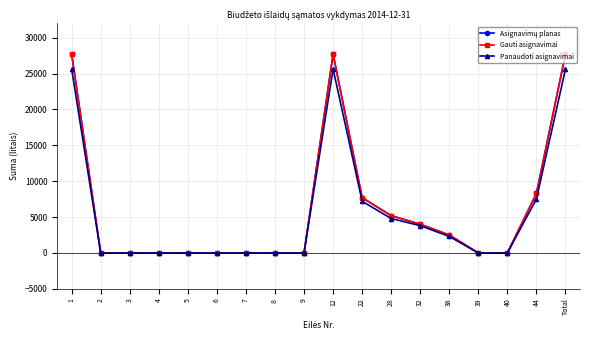

Which series changed the most between 28 and Total?

Asignavimų planas